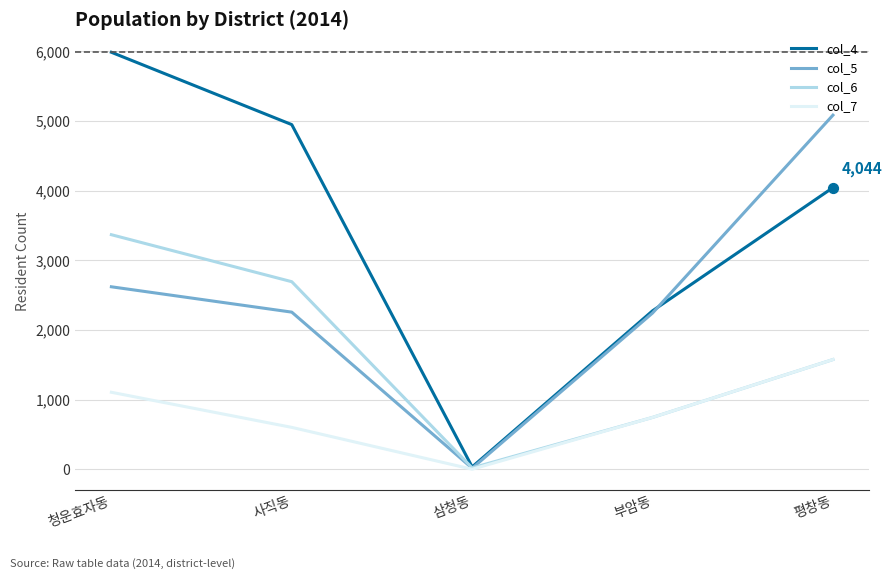

What is the total value across all series at 평창동?

12279